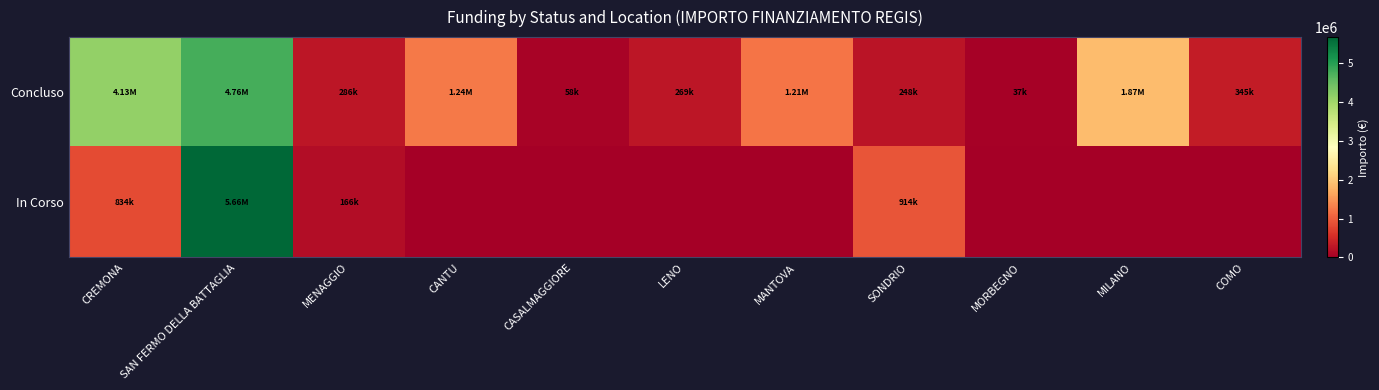

Which series has the largest range (max minus min)?

In Corso